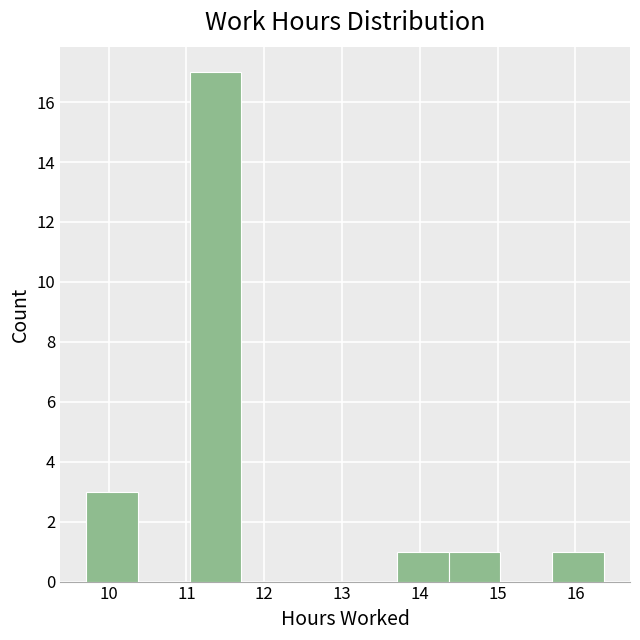

Reading left to right, transcribe this chart: for each bar, give the range it covers on the x-axis and its height. Neither the bar edges nor the heights are printed on the chart, so give them approximately, as read against the axes.

9.7 to 10.4: 3
10.4 to 11.0: 0
11.0 to 11.7: 17
11.7 to 12.4: 0
12.4 to 13.0: 0
13.0 to 13.7: 0
13.7 to 14.4: 1
14.4 to 15.0: 1
15.0 to 15.7: 0
15.7 to 16.4: 1